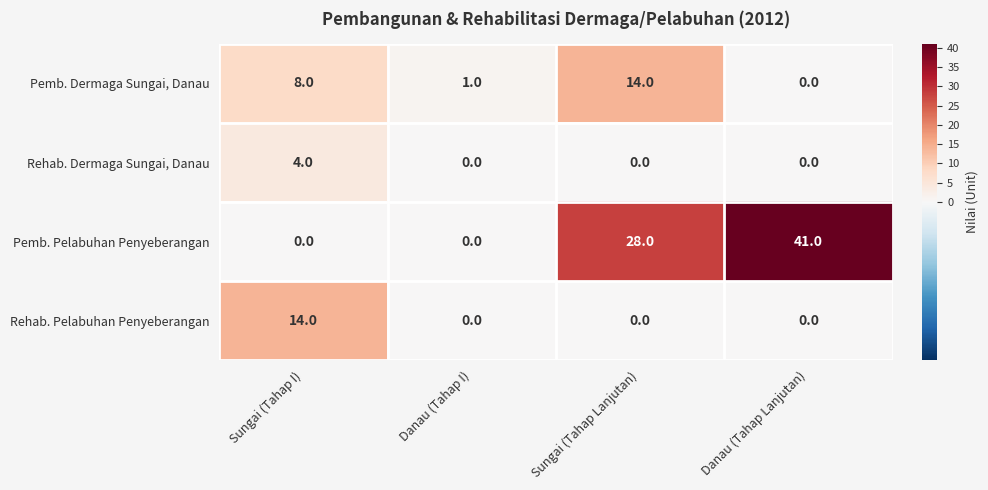

Which series has the largest range (max minus min)?

Pemb. Pelabuhan Penyeberangan